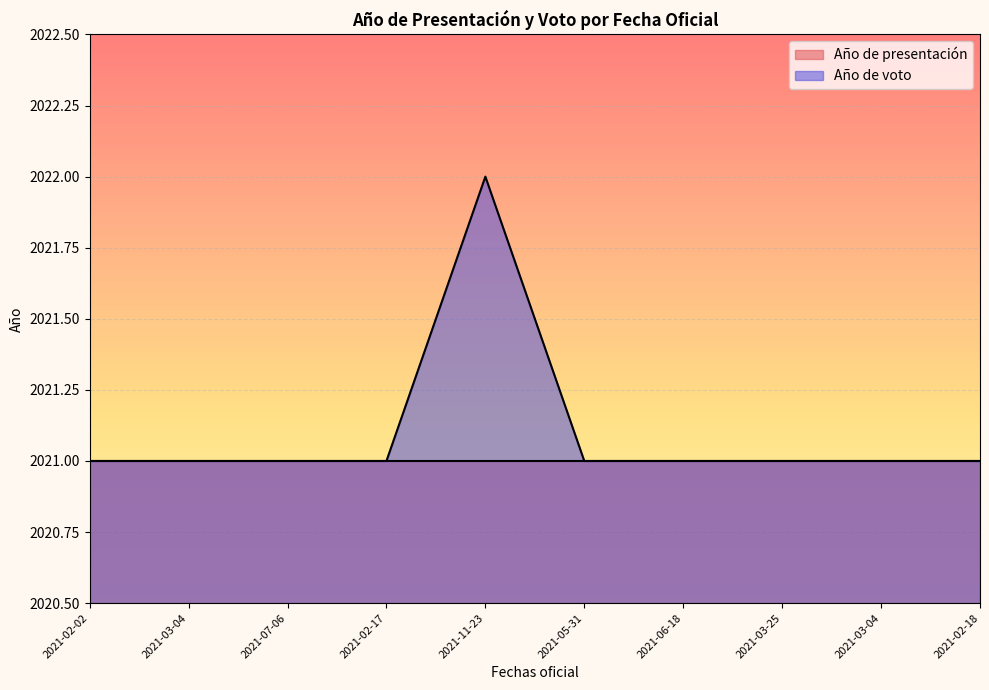

How many values are between 2021 and 2022?

10